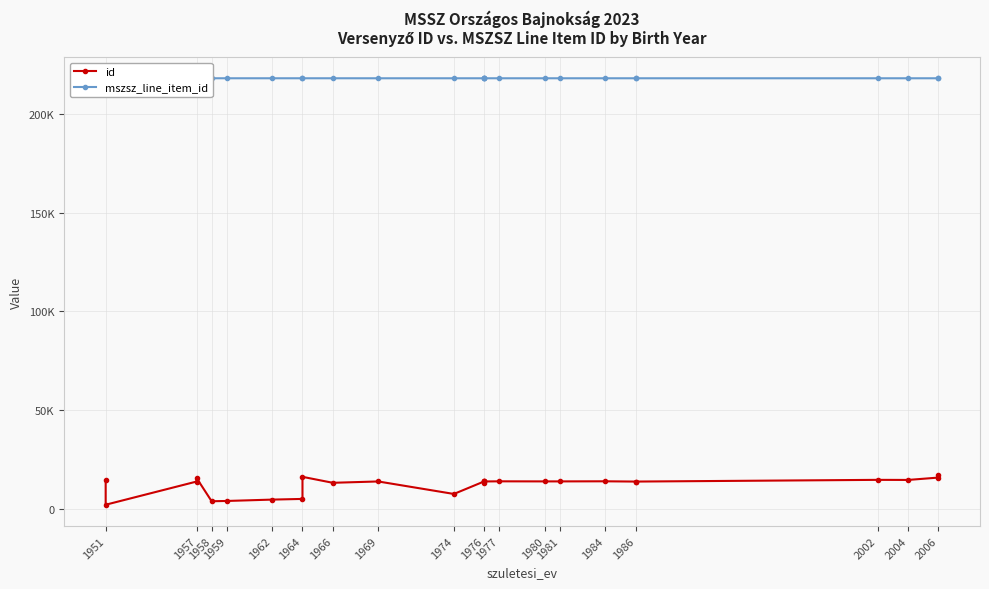

The mszsz_line_item_id series shows 131816 at 1976. True or false?

False